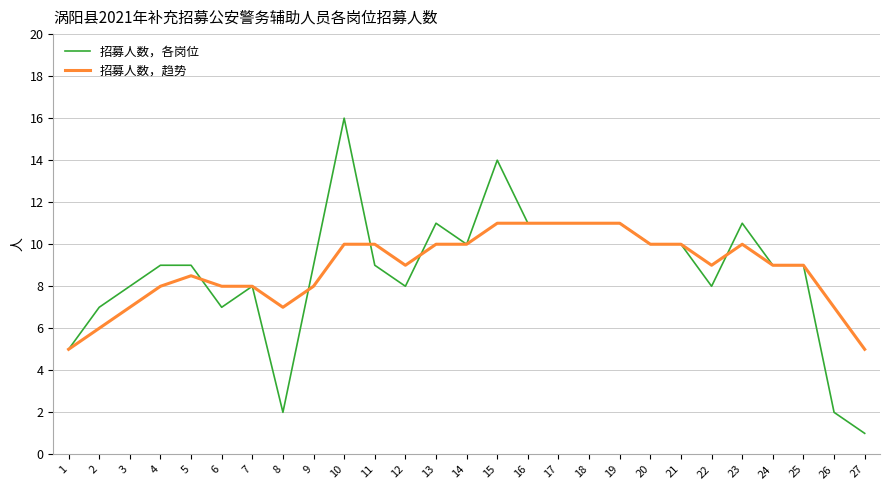

List the series in order of their peak value, highest first.

招募人数，各岗位, 招募人数，趋势